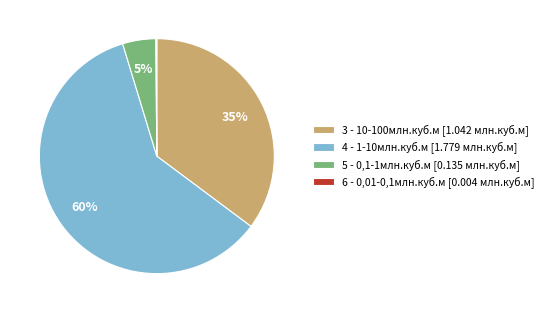

Is it true that 4 - 1-10млн.куб.м is 60% of the pie?

True